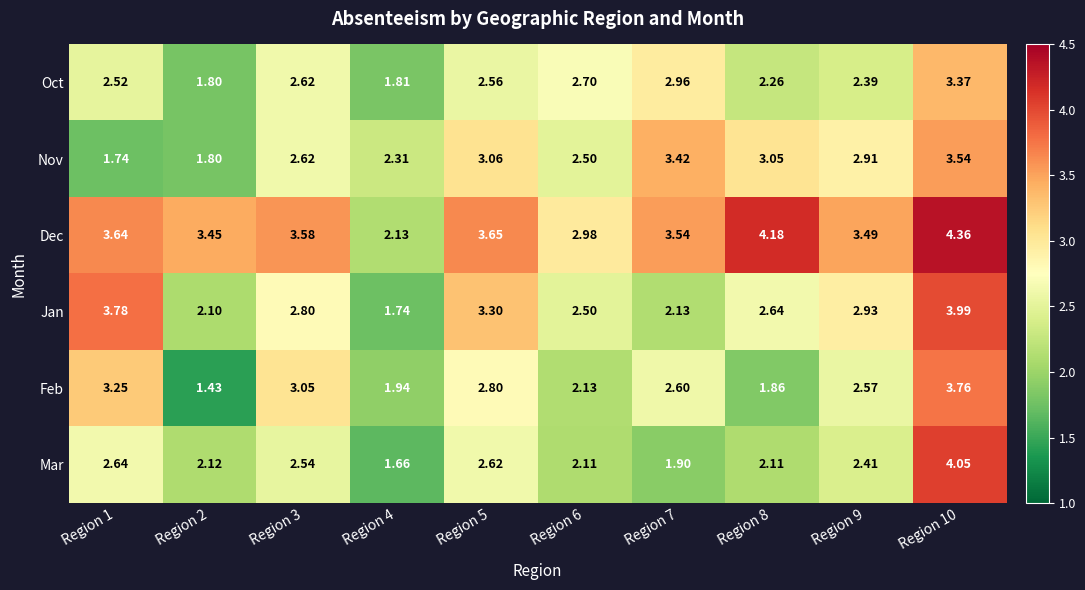

Which series has the largest total across all categories?

Dec